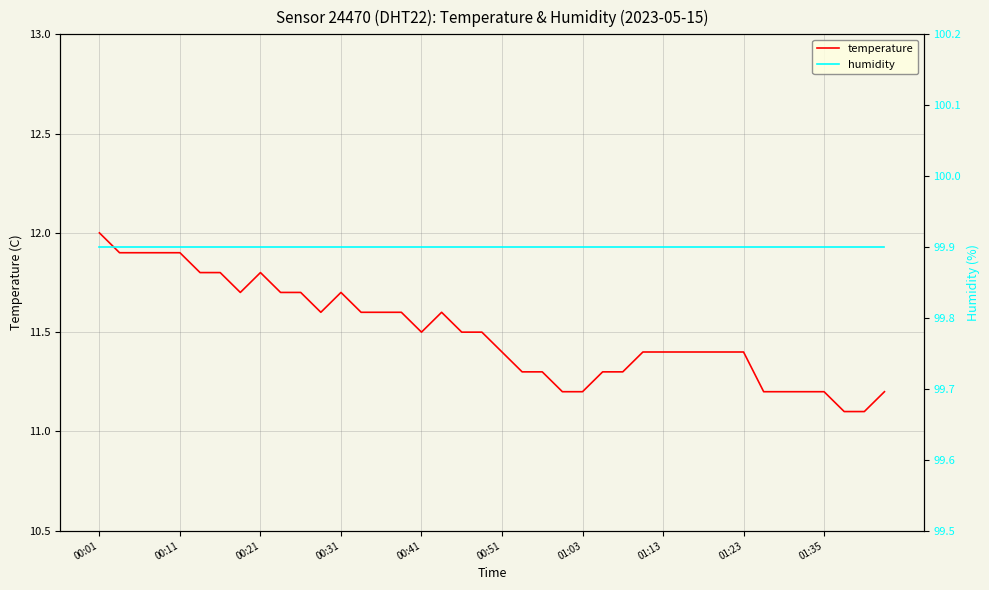

Is it true that temperature equals 11.4 at 00:51?

True